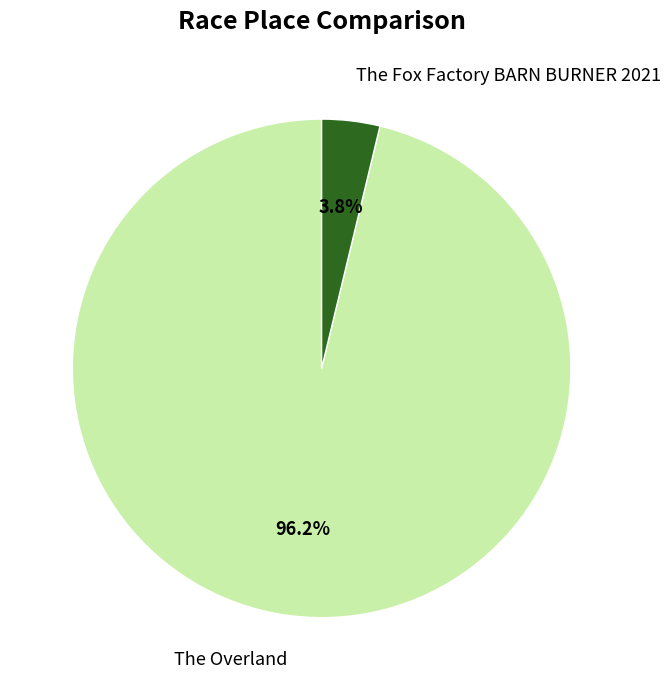

Does The Fox Factory BARN BURNER 2021 account for over 50% of the chart?

No